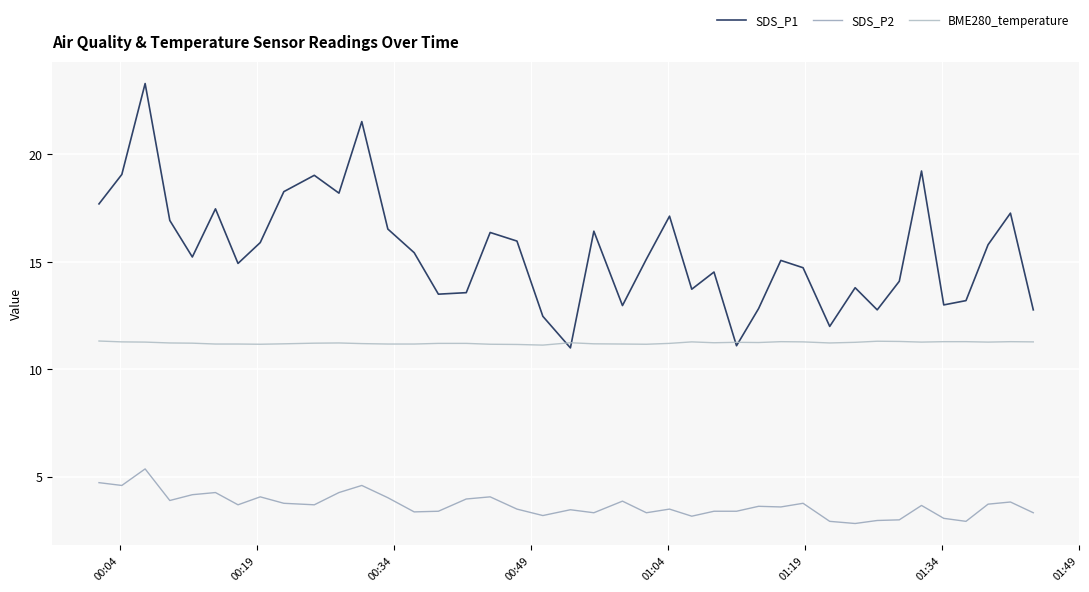

Is this an area chart (filled region under the line)?

No